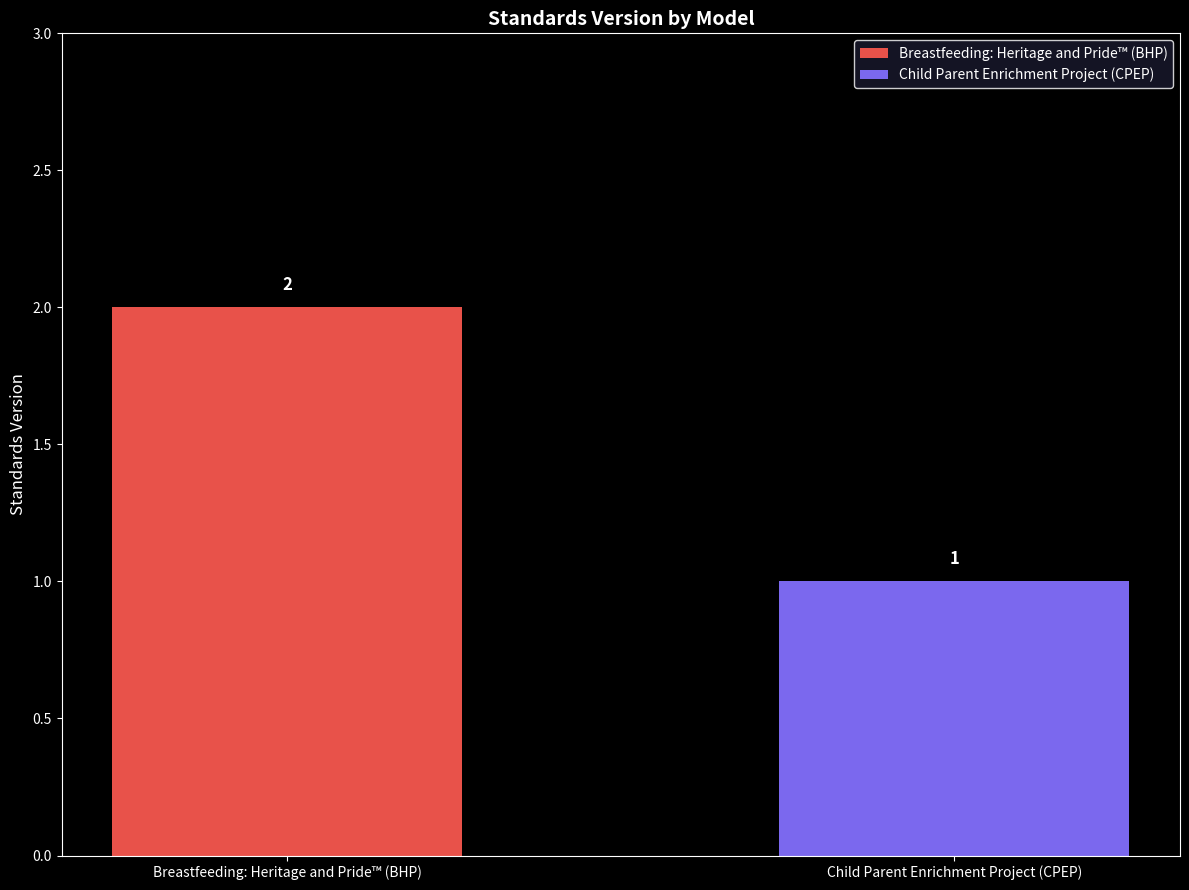

Rank the series by their maximum value, from lowest to highest.

Child Parent Enrichment Project (CPEP), Breastfeeding: Heritage and Pride™ (BHP)